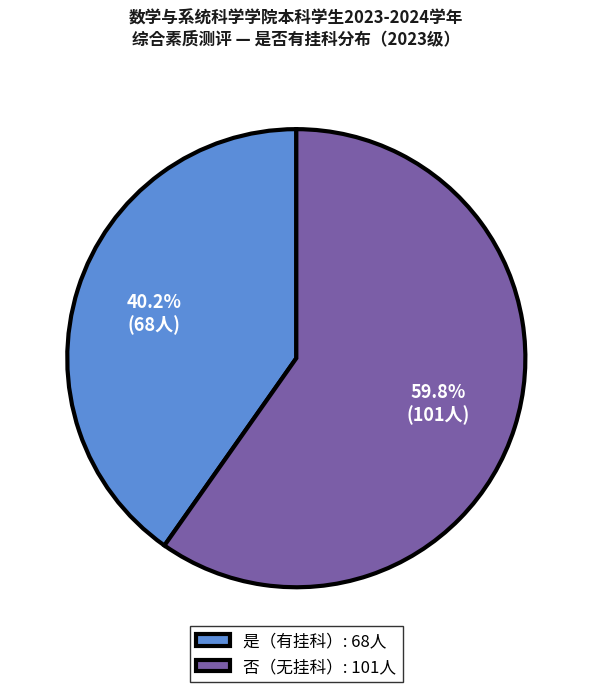

Is there any slice that represents more than half of the pie?

Yes